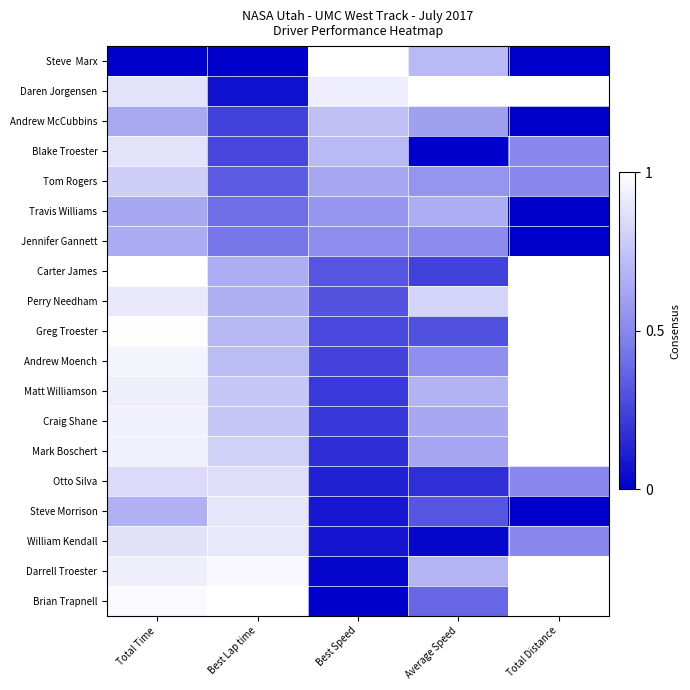

Rank the series at Total Time from highest to lowest value.

Carter James, Greg Troester, Brian Trapnell, Andrew Moench, Mark Boschert, Craig Shane, Matt Williamson, Darrell Troester, Perry Needham, Daren Jorgensen, Blake Troester, William Kendall, Otto Silva, Tom Rogers, Steve Morrison, Jennifer Gannett, Andrew McCubbins, Travis Williams, Steve Marx